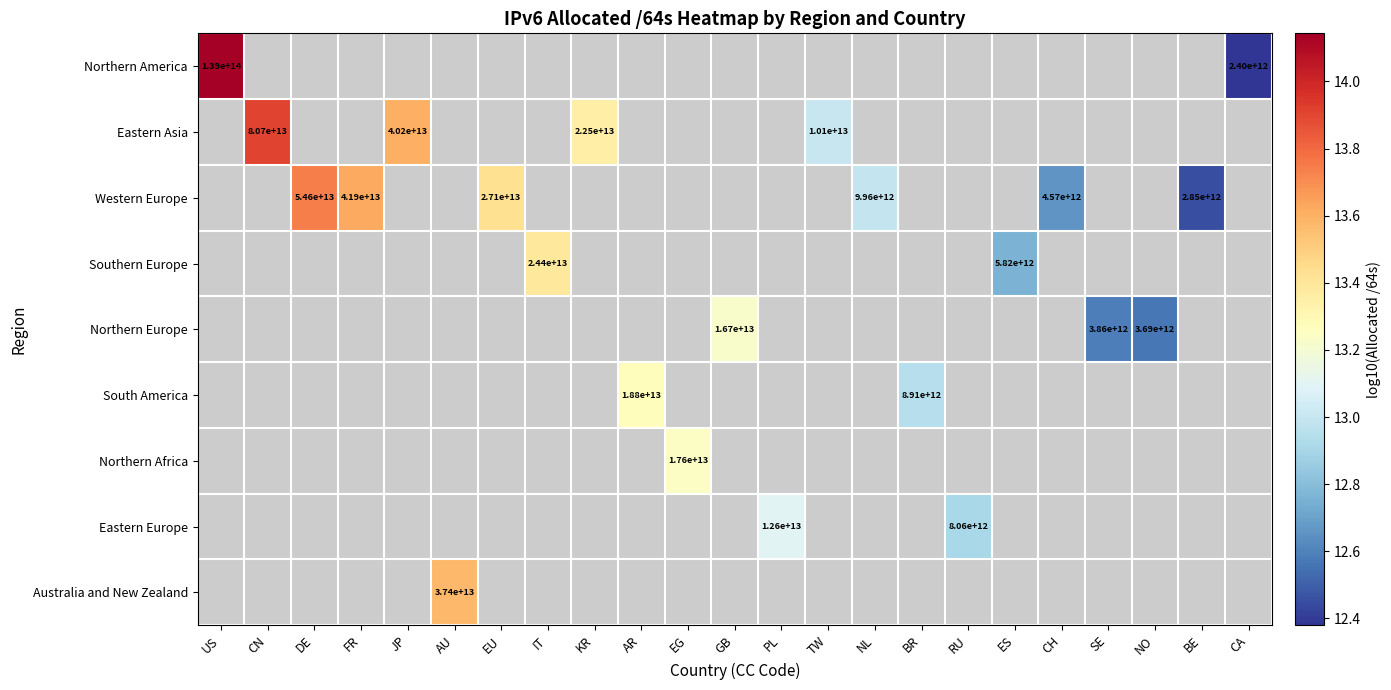

What is the approximate value of Western Europe at BE?

12.5